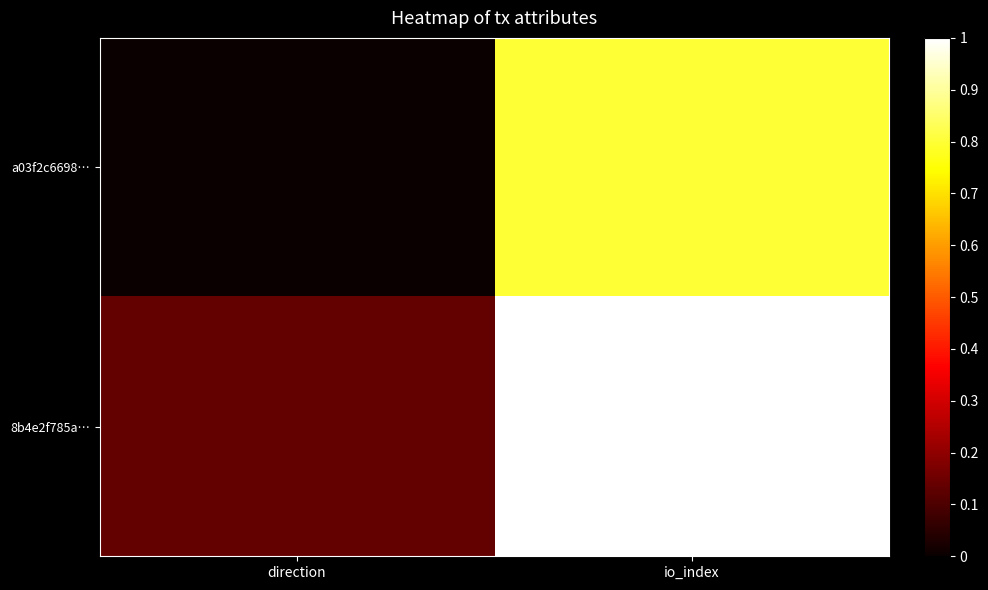

Between direction and io_index, which is larger?

io_index